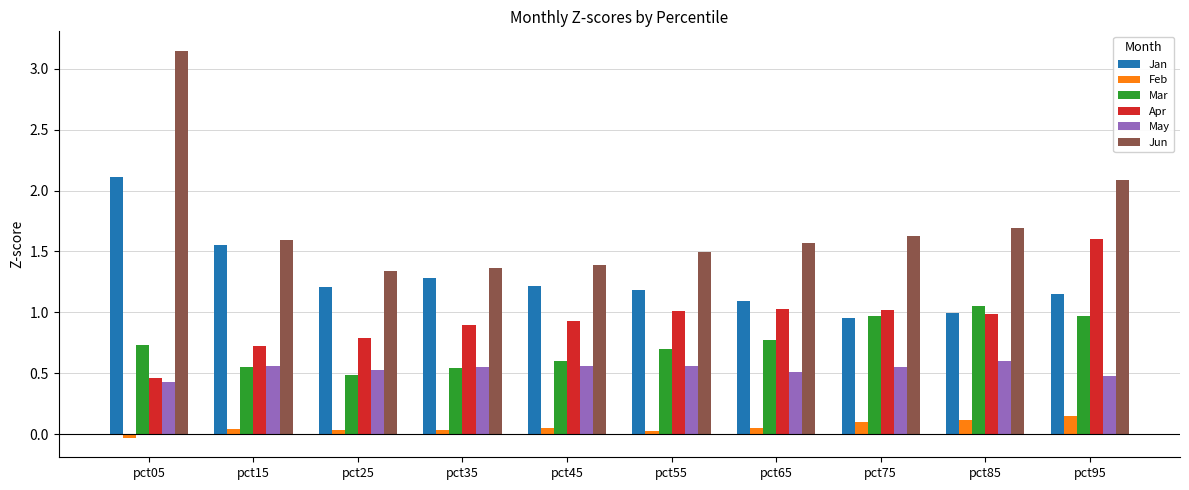

The value of Feb at pct05 is -0.0. True or false?

True